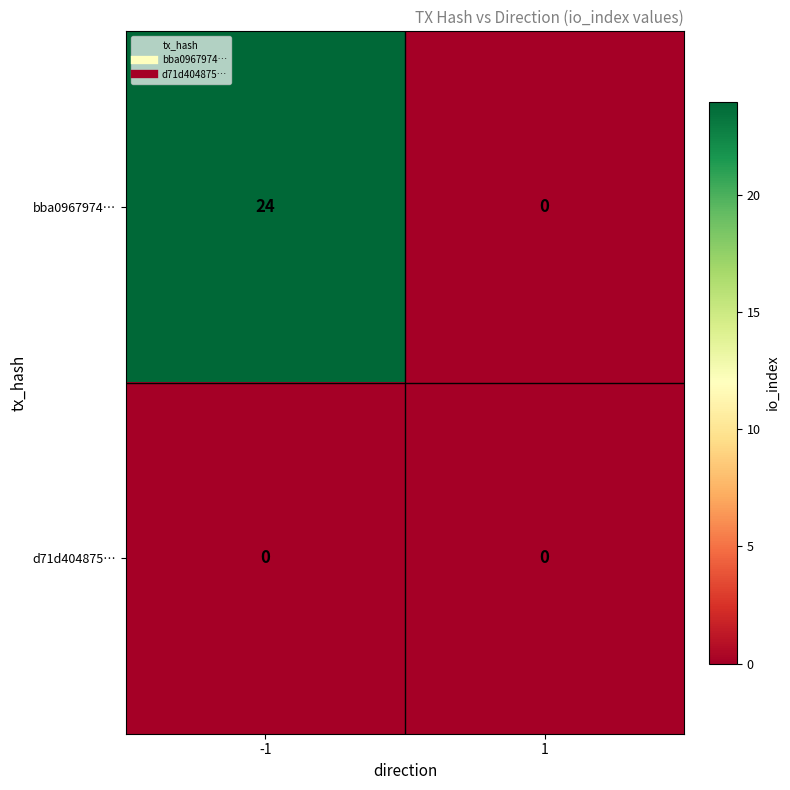

Is the value of d71d404875… at 1 greater than the value of bba0967974… at -1?

No